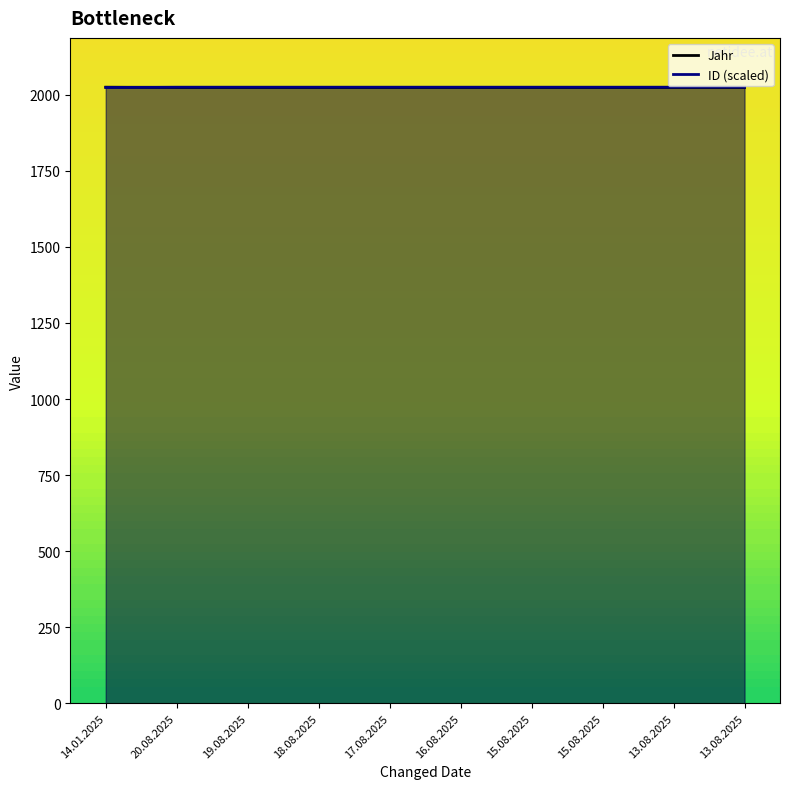

At 13.08.2025, list the series in order from smallest to largest.

Jahr, ID